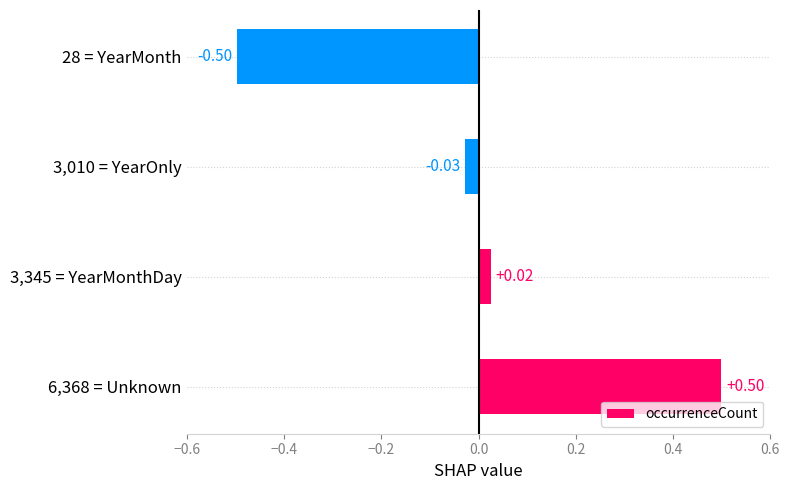

What is the change in value from 3,010 = YearOnly to 28 = YearMonth?

-0.5